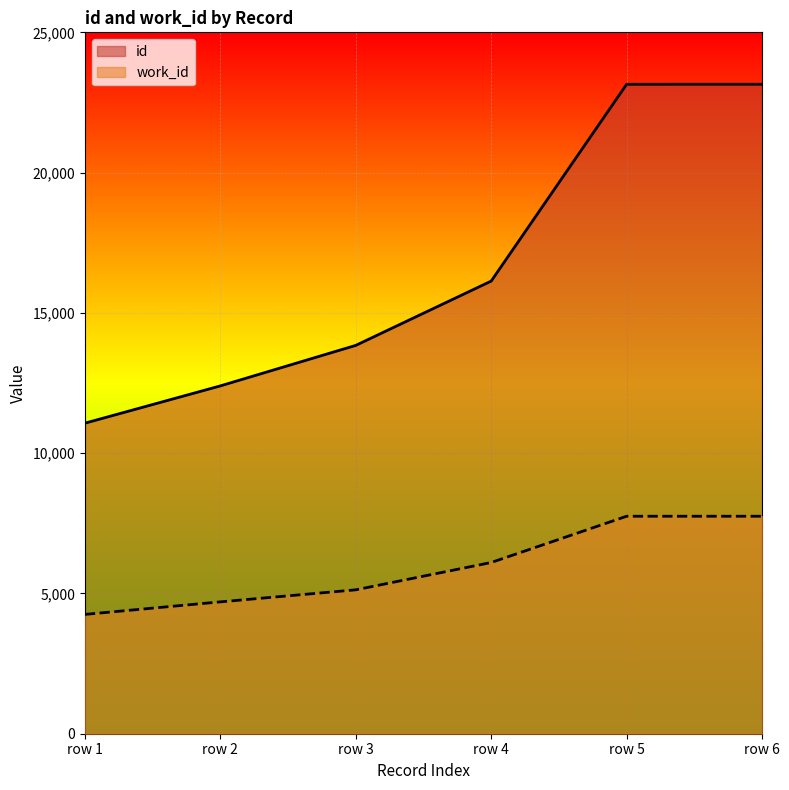

True or false: id has a value of 16134 at row 4.

True